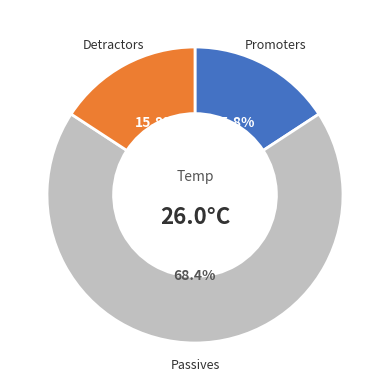

Is there any slice that represents more than half of the pie?

Yes